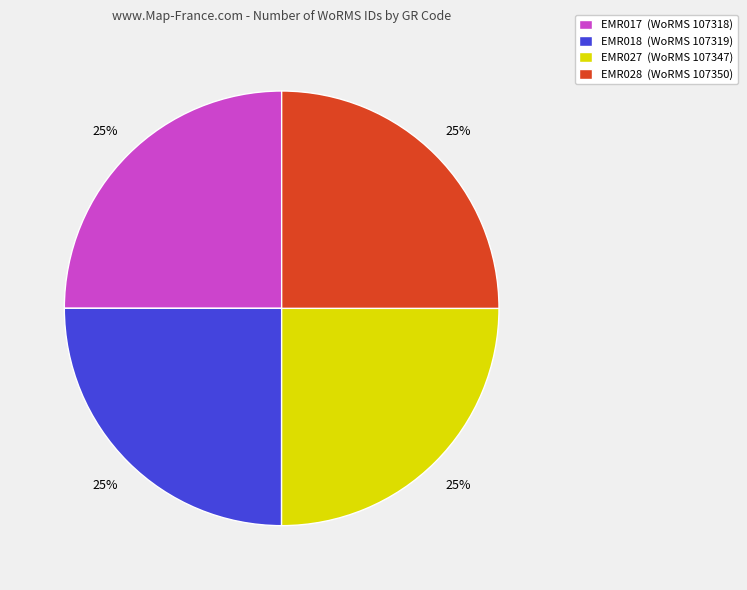

The EMR017 (WoRMS 107318) slice represents 19% of the pie. True or false?

False